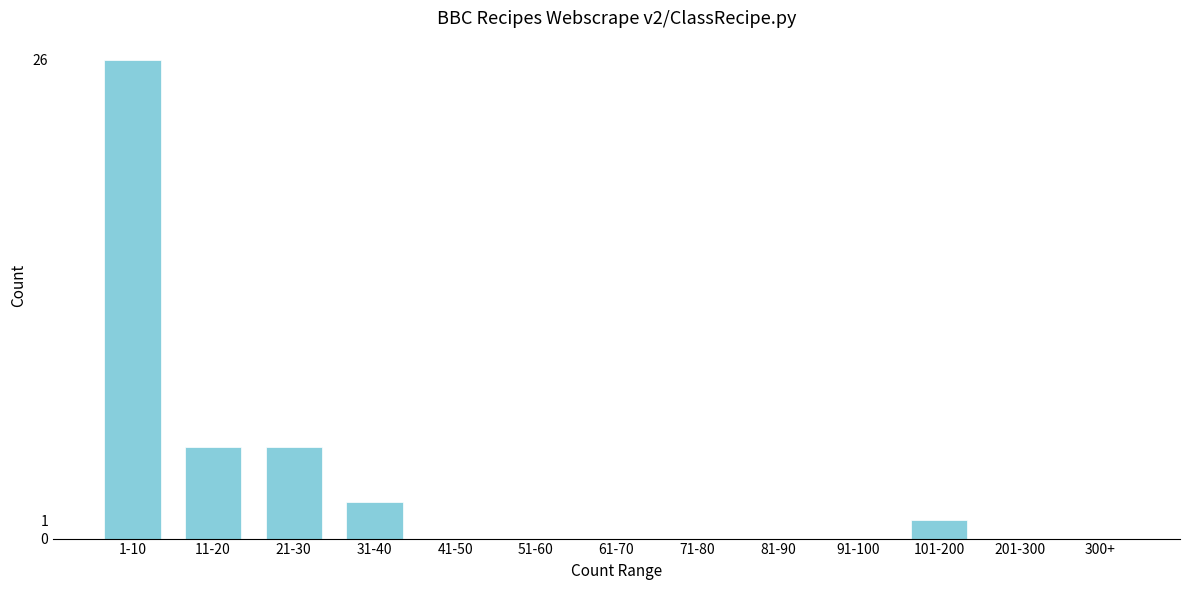

Reading right to left, transcribe all the data shown in this chart.

300+=0	201-300=0	101-200=1	91-100=0	81-90=0	71-80=0	61-70=0	51-60=0	41-50=0	31-40=2	21-30=5	11-20=5	1-10=26